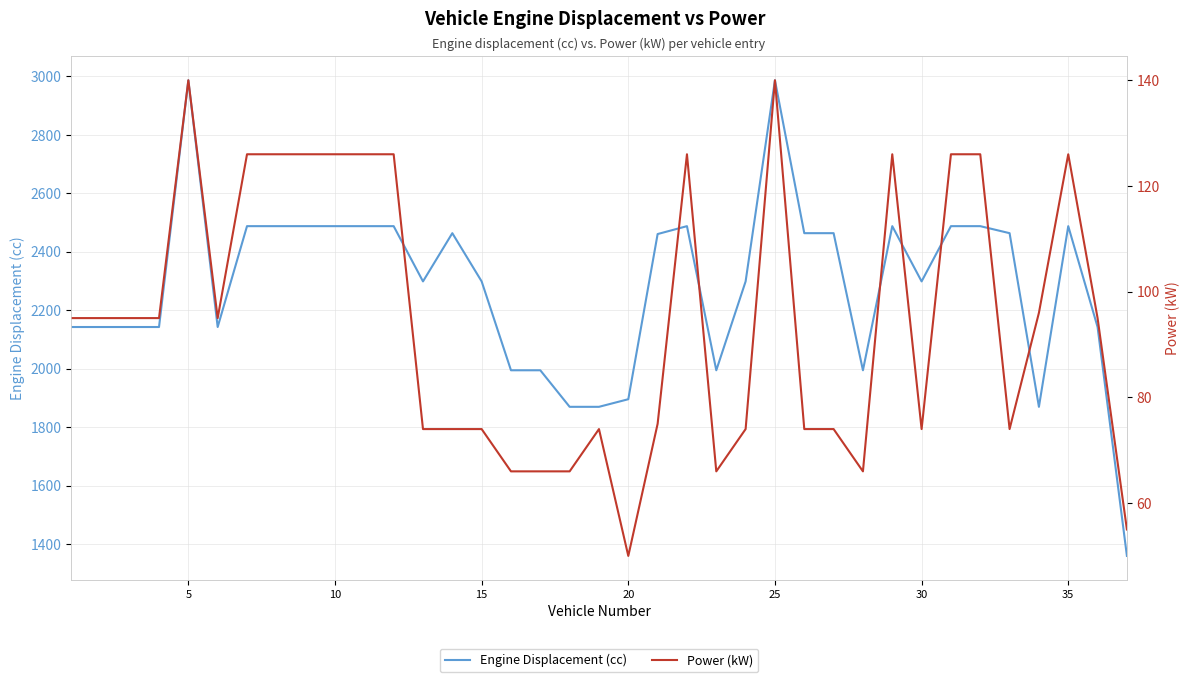

What is the maximum value for Engine Displacement (cc)?

2987